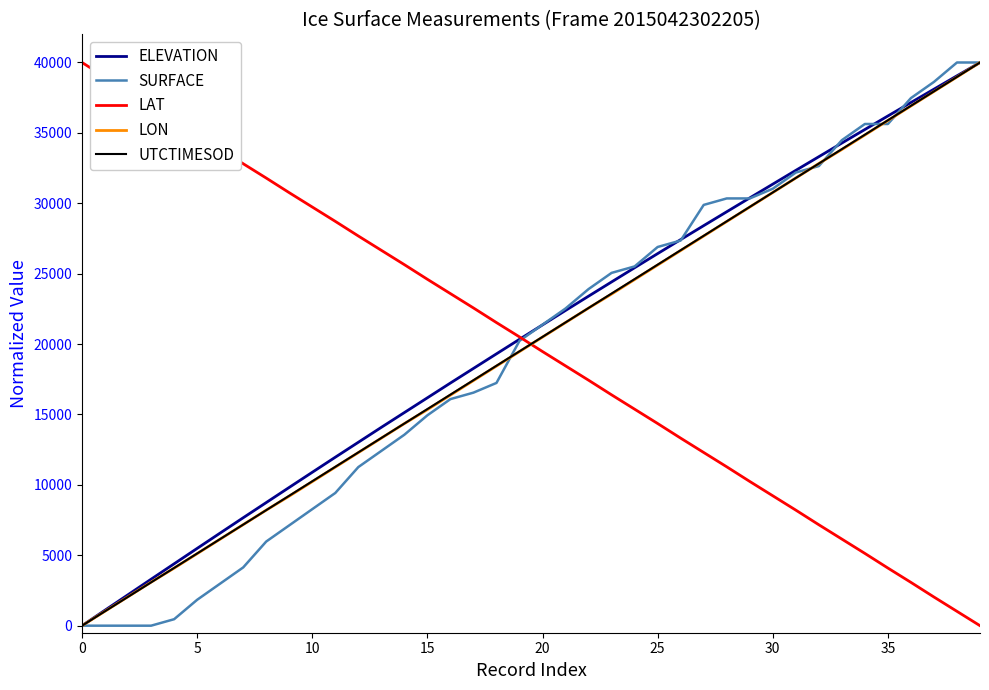

How many intersections are there between LON and LAT?

1